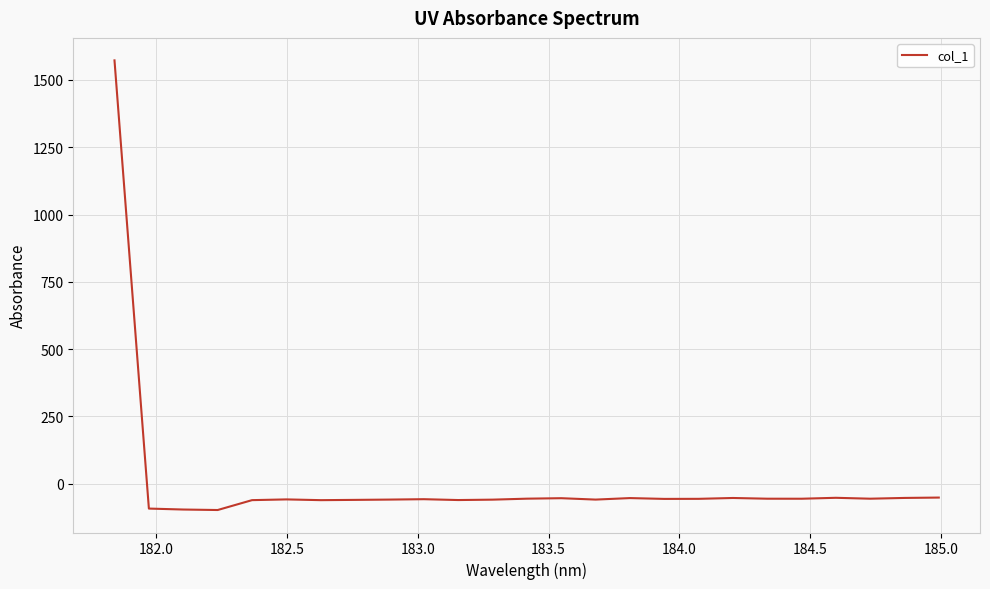

What is the difference between the maximum and minimum values?

1670.7